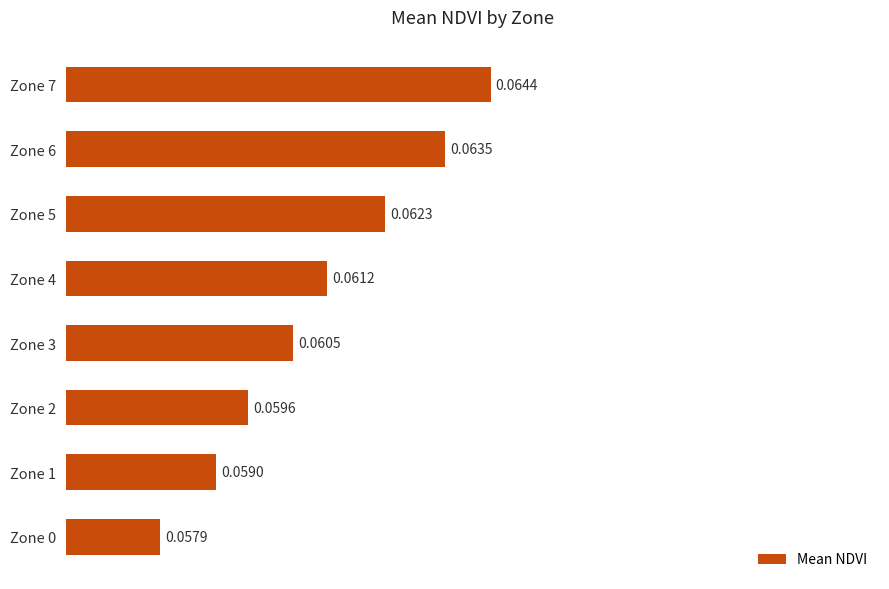

What is the sum of all values?

0.5